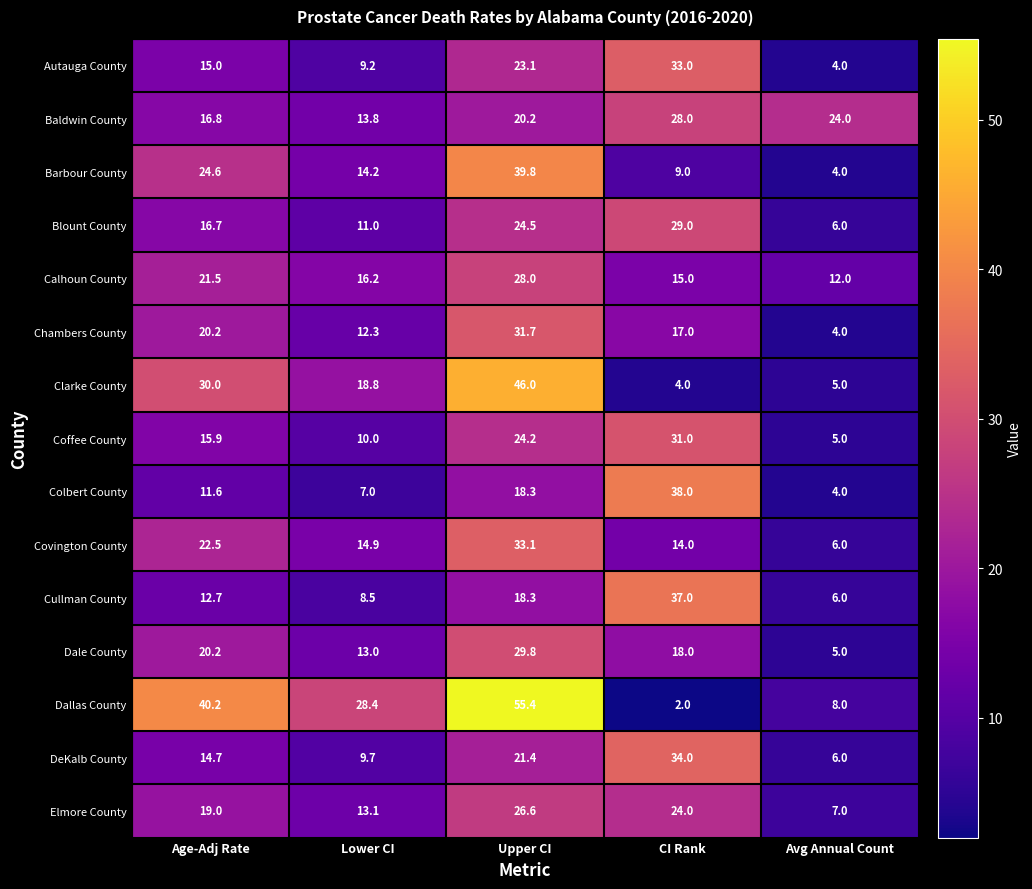

List the labels in order of Coffee County value, largest first.

CI Rank, Upper CI, Age-Adj Rate, Lower CI, Avg Annual Count